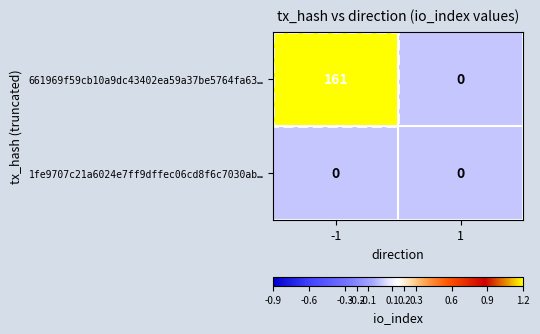

At which category is the sum across all series the highest?

-1